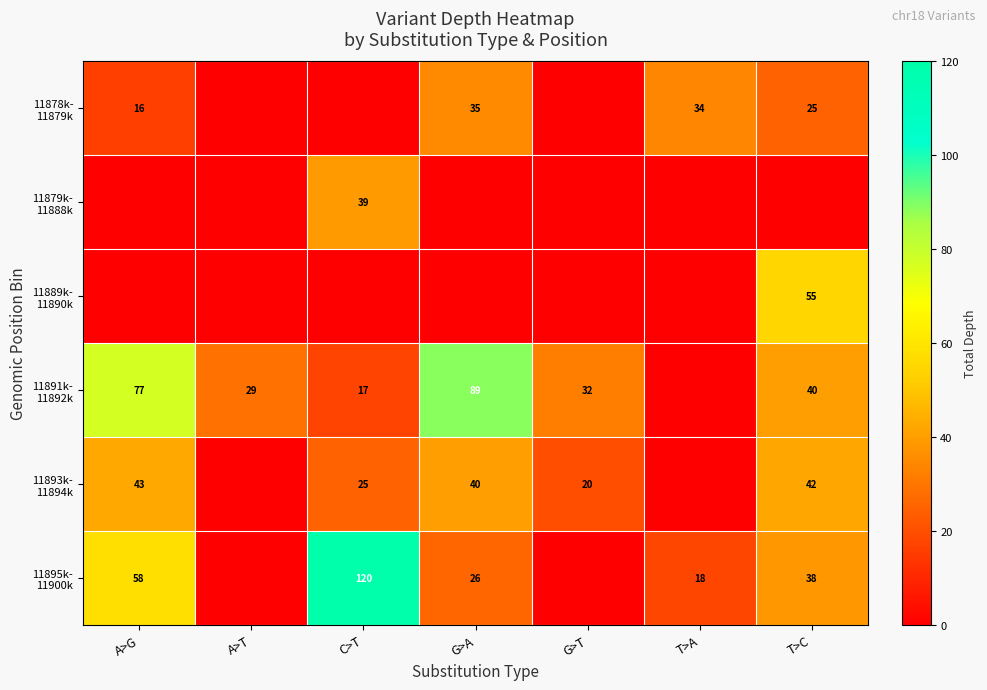

How many positive values does the 11878k- 11879k series have?

4